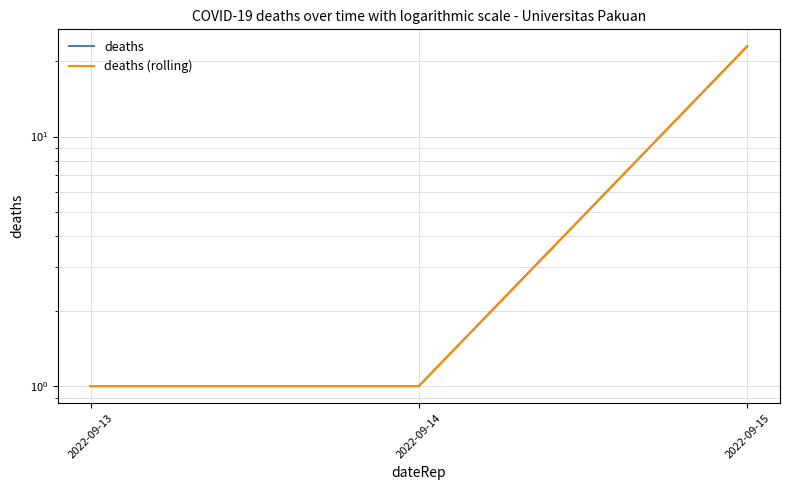

Reading right to left, what are all the values shown in this chart?

deaths: 2022-09-15=23	2022-09-14=1	2022-09-13=1
deaths (rolling): 2022-09-15=23	2022-09-14=1	2022-09-13=1